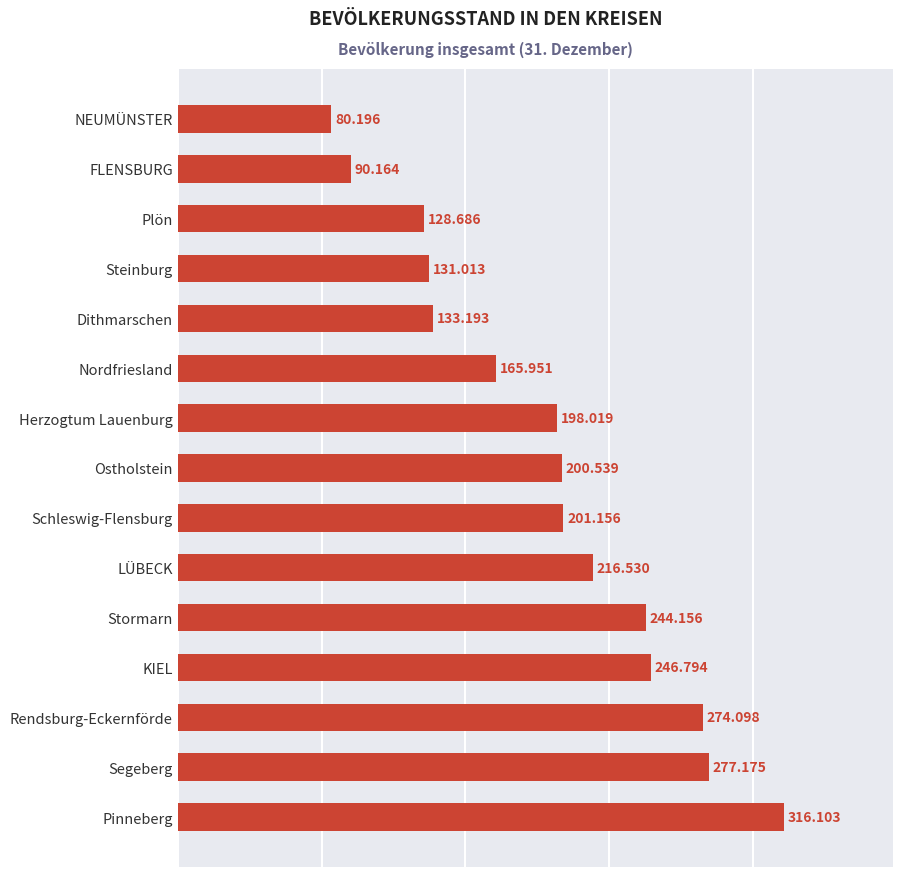

How many bars are there in total?

15